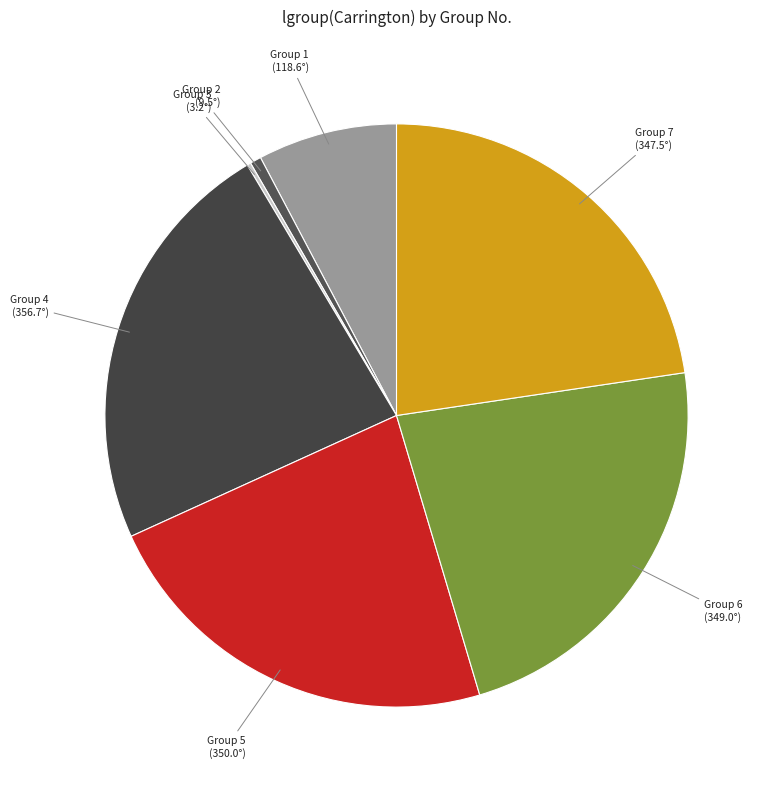

Is it true that Group 4 is 30% of the pie?

False